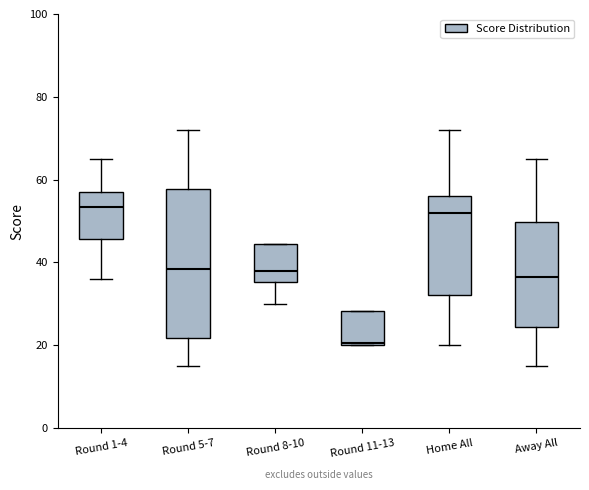

Reading left to right, read every box against the y-axis: the position of its median line, the range the box covers, and the ends of its whiskers. The values are not printed on the chart, so give them approximately, as read against the axis.

Round 1-4: median 54, box 46 to 58, whiskers 36 to 66
Round 5-7: median 38, box 22 to 58, whiskers 16 to 72
Round 8-10: median 38, box 36 to 44, whiskers 30 to 44
Round 11-13: median 20, box 20 to 28, whiskers 20 to 28
Home All: median 52, box 32 to 56, whiskers 20 to 72
Away All: median 36, box 24 to 50, whiskers 16 to 66